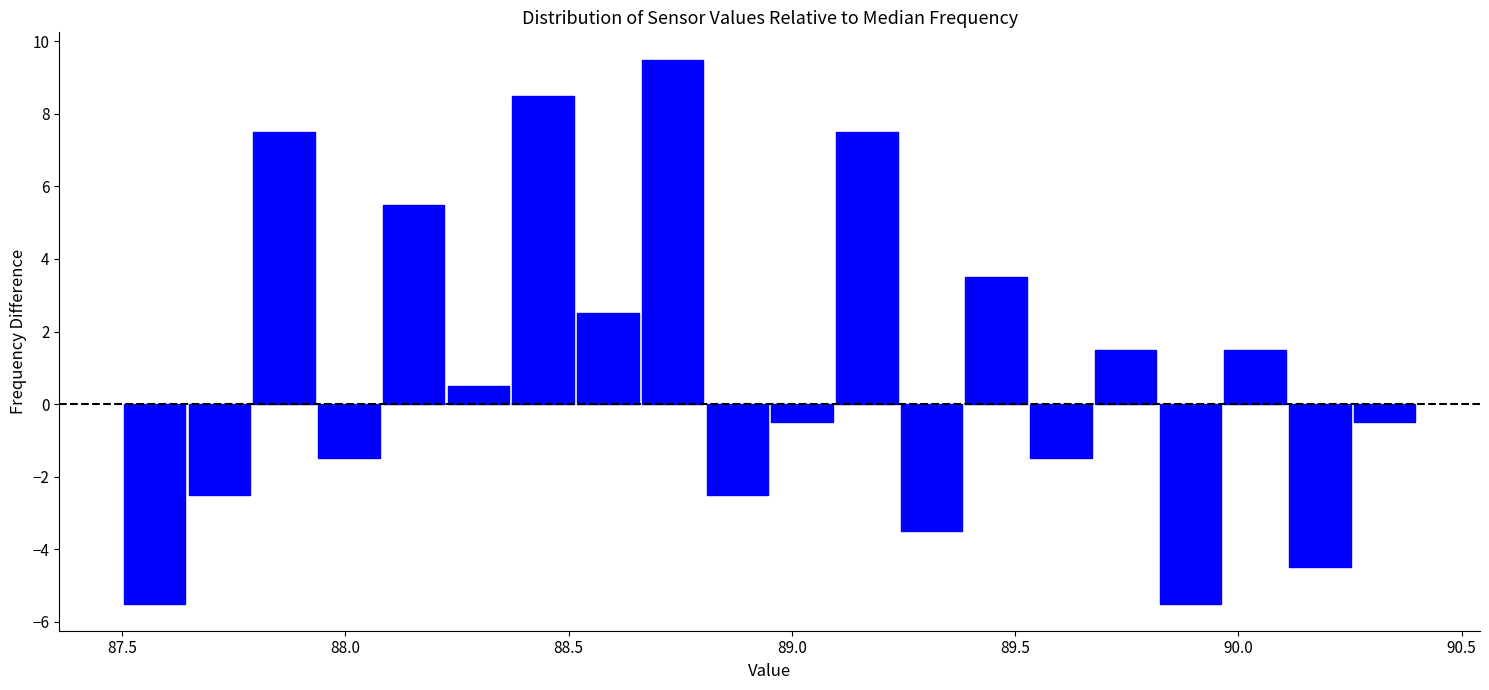

Read against the x-axis, roughly where is the centre of the tallest bar?

88.75